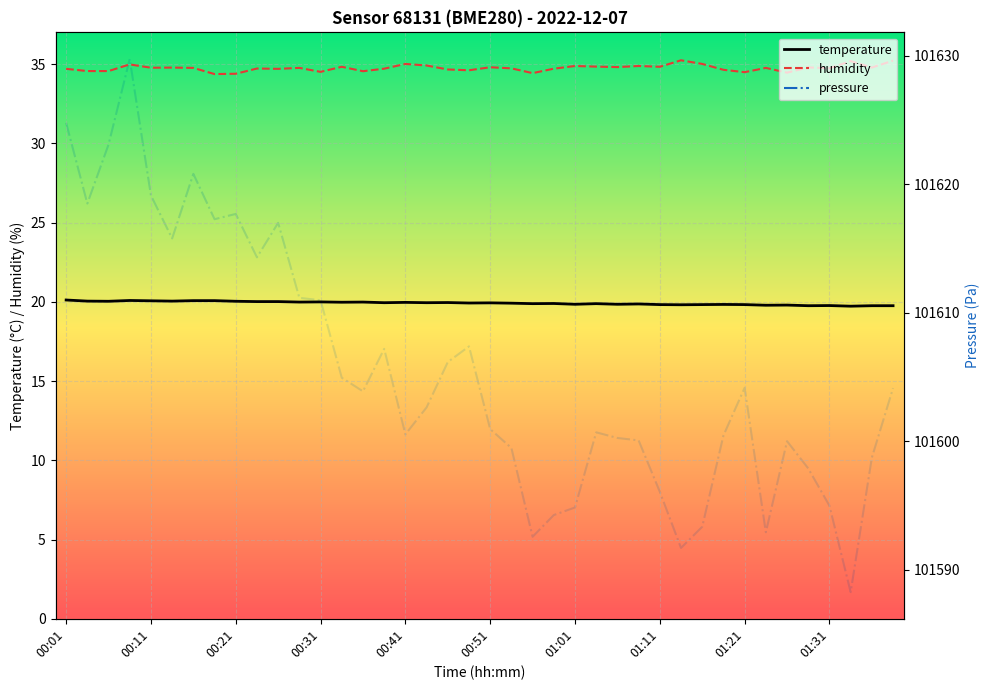

How many categories are shown in the chart?

40